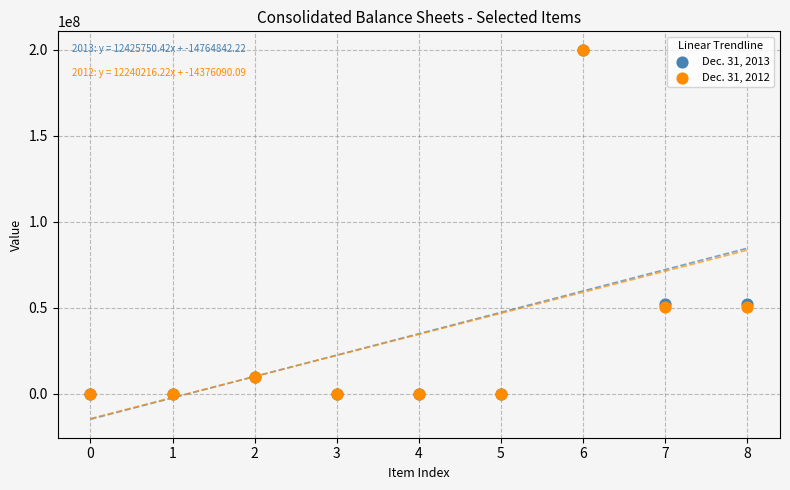

What are all the series names shown in the legend?

Dec. 31, 2013, Dec. 31, 2012